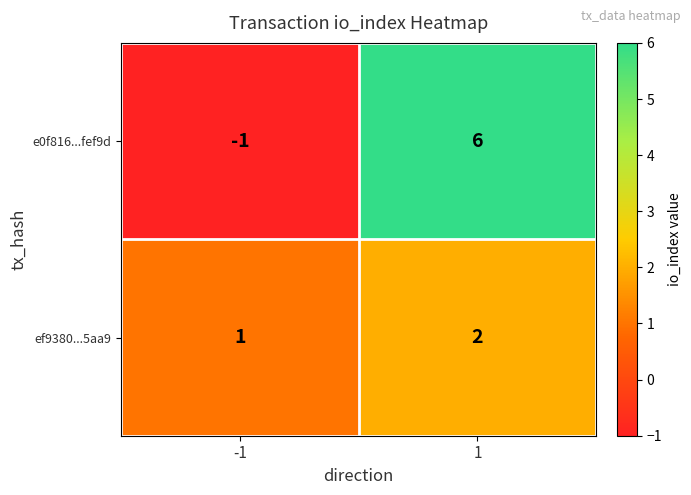

Which series has the largest total across all categories?

e0f816...fef9d